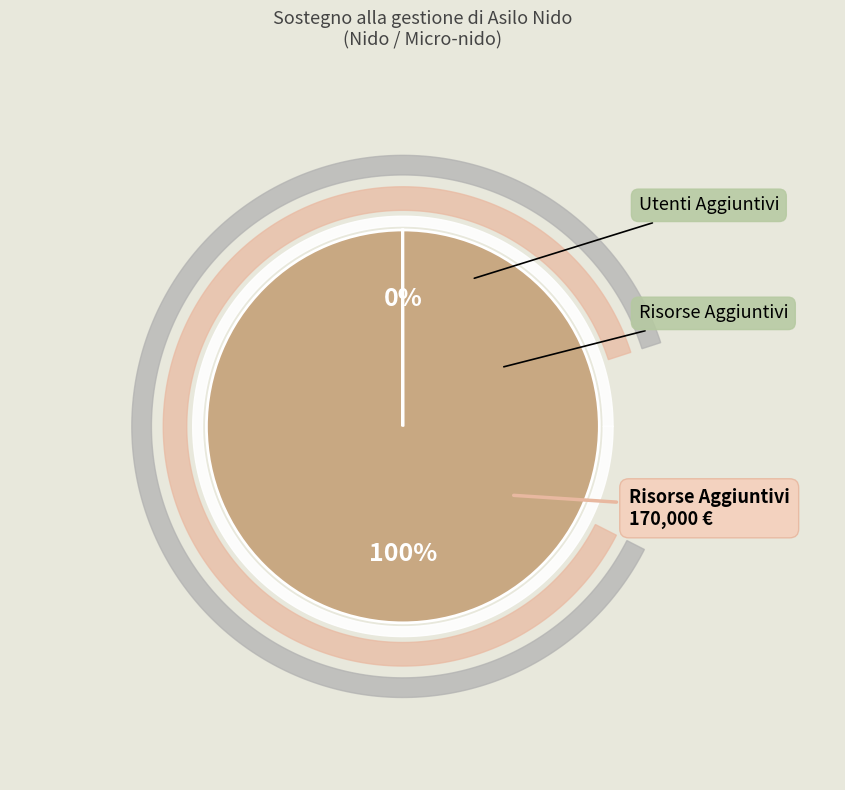

What percentage do 2020/21-RisorseAggiuntivi and 2020/21-UtentiEstensioneOraria together represent?

100.0%